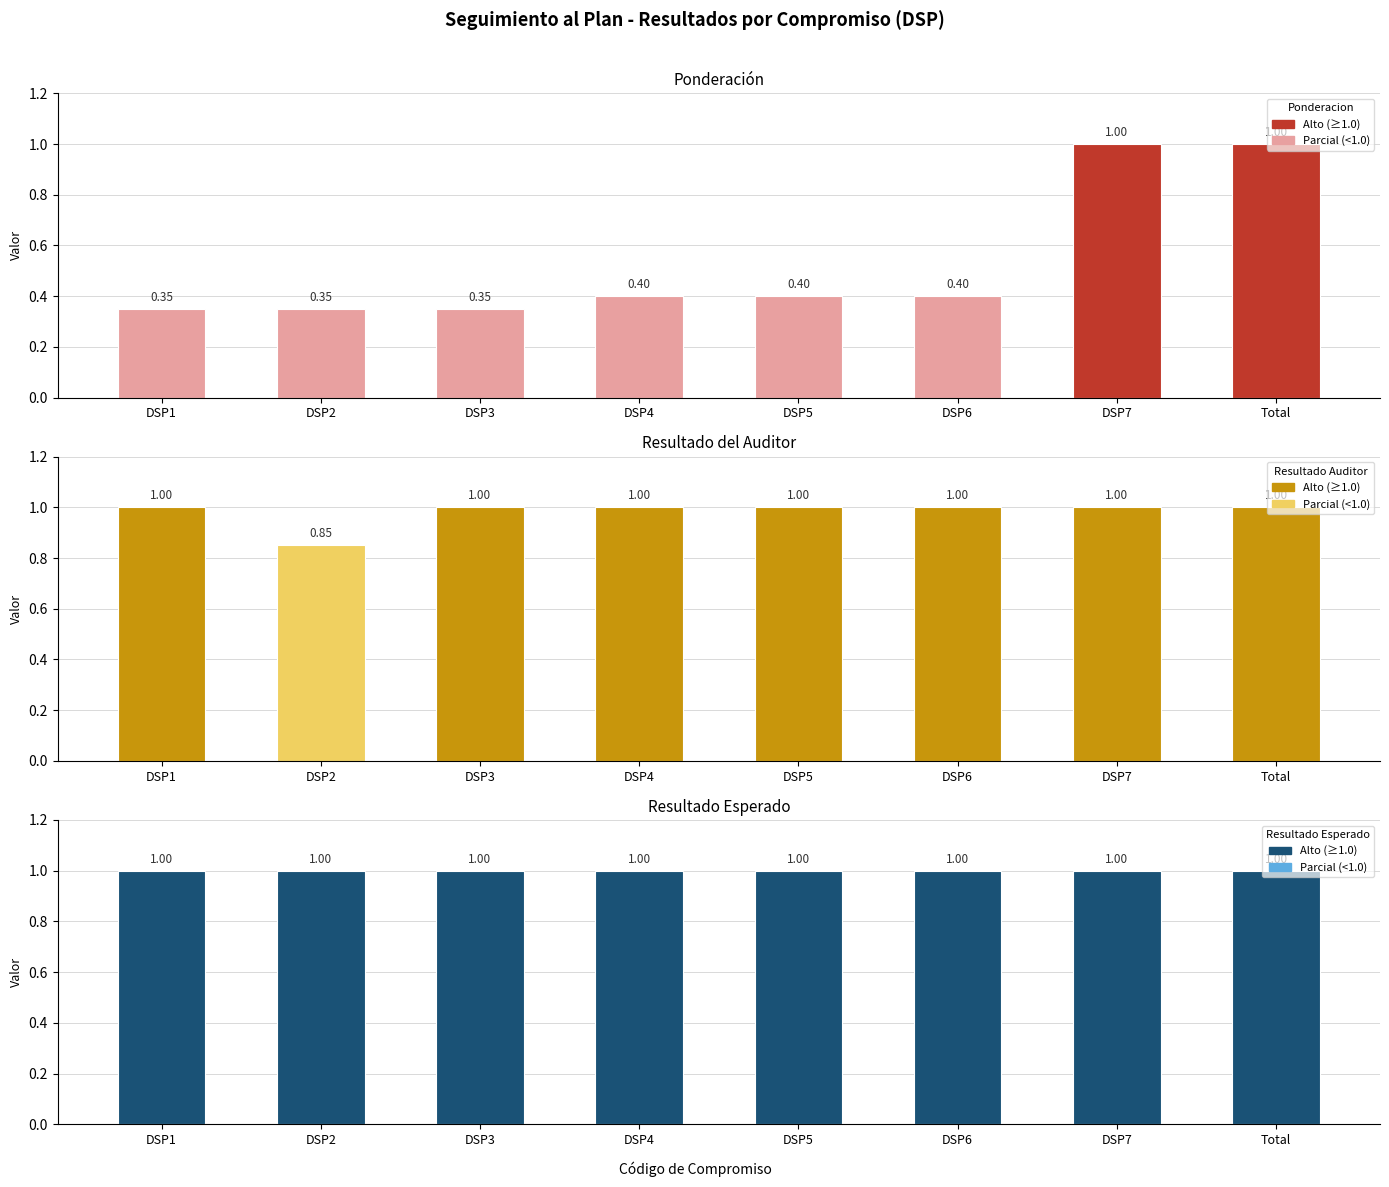

At how many categories does at least one series exceed 0?

8